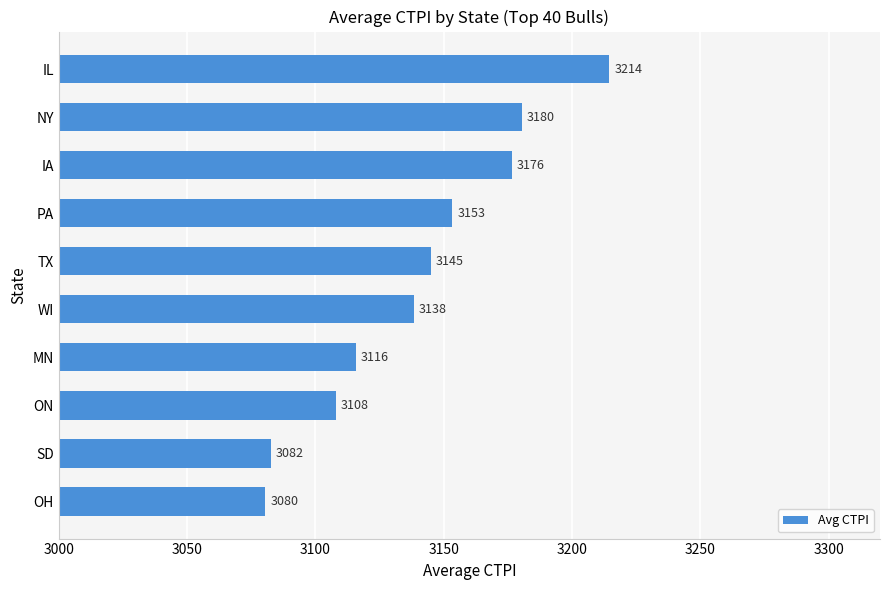

Where is the data nearest to the value 3147?

TX